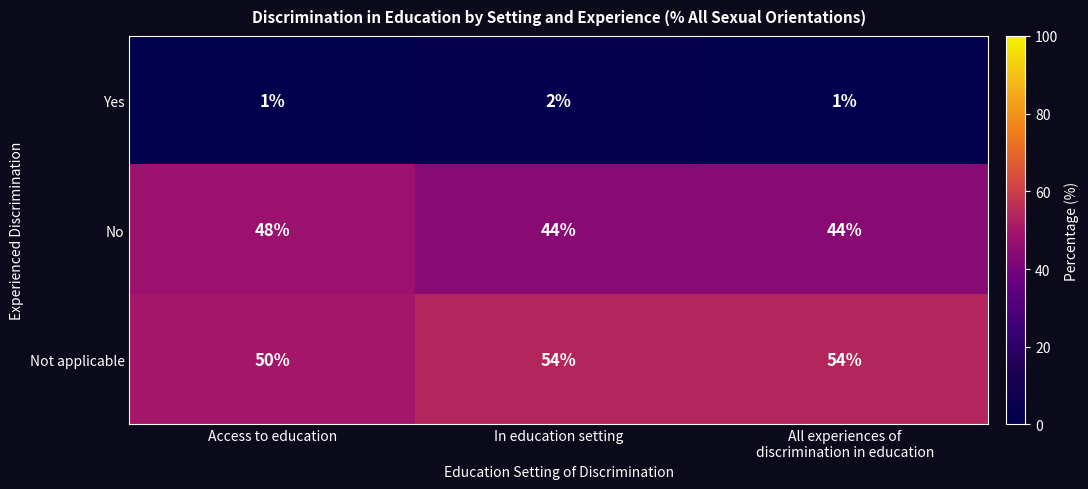

What is the total value across all series at Access to education?

99